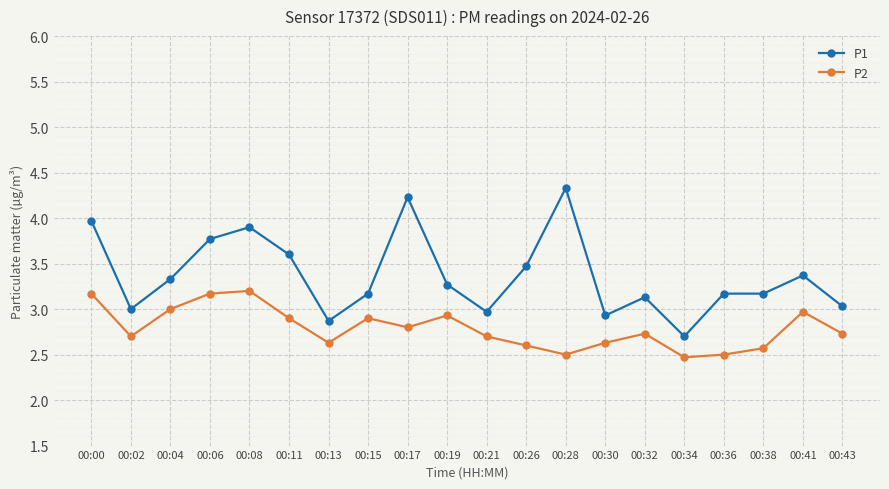

Which series changed the most between 00:08 and 00:32?

P1